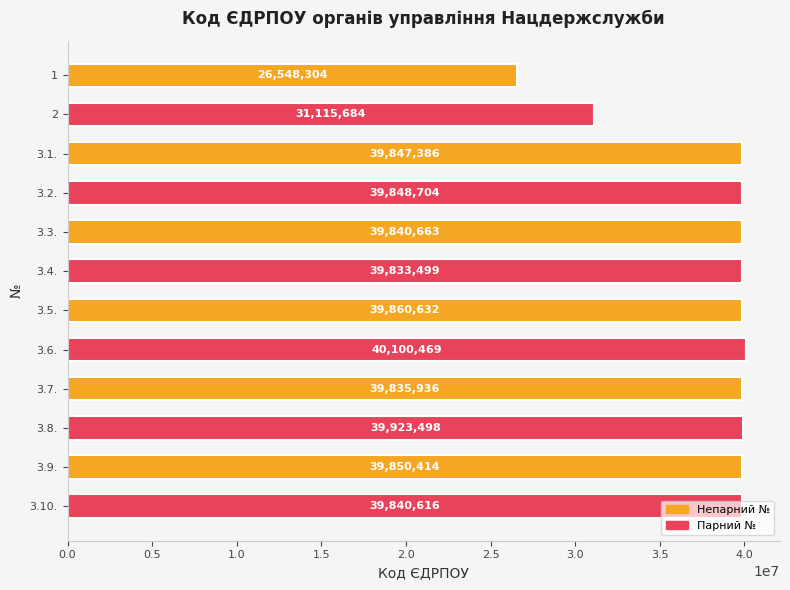

What is the greatest value displayed?

40100469